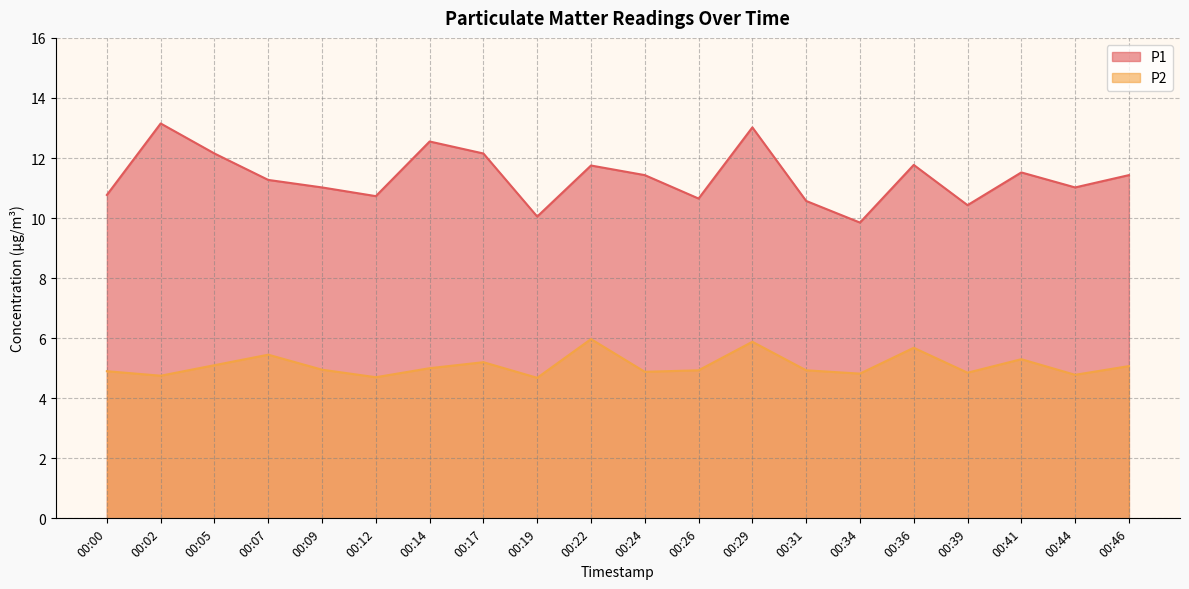

Reading left to right, what are all the values shown in this chart?

P1: 10.8	13.2	12.2	11.3	11.0	10.7	12.6	12.2	10.1	11.8	11.4	10.7	13.0	10.6	9.8	11.8	10.4	11.5	11.0	11.4
P2: 4.9	4.8	5.1	5.5	5.0	4.7	5.0	5.2	4.7	6.0	4.9	4.9	5.9	4.9	4.8	5.7	4.8	5.3	4.8	5.1